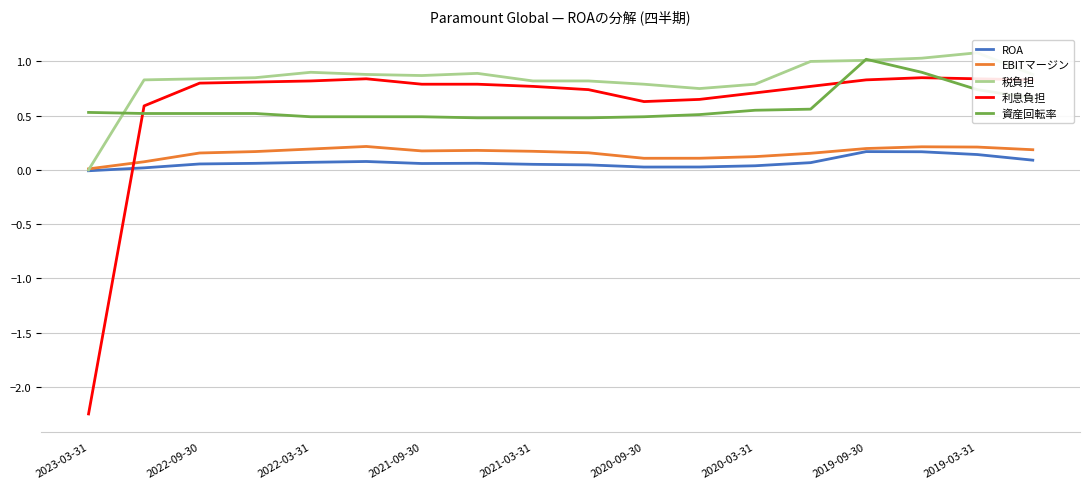

True or false: 利息負担 and ROA cross at least once.

True